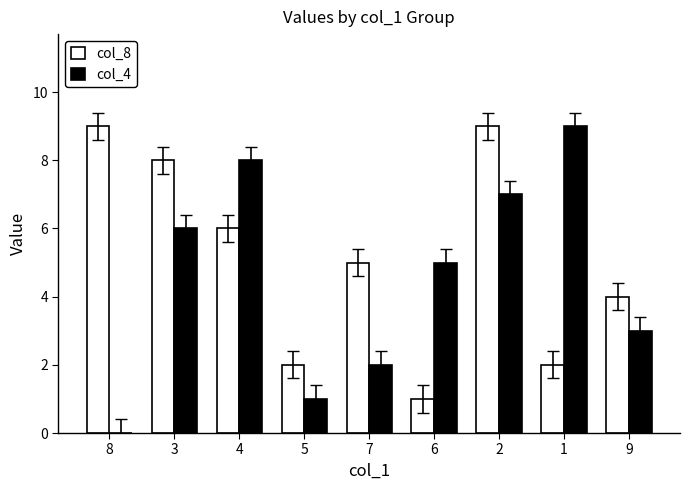

The col_4 series shows 7 at 2. True or false?

True